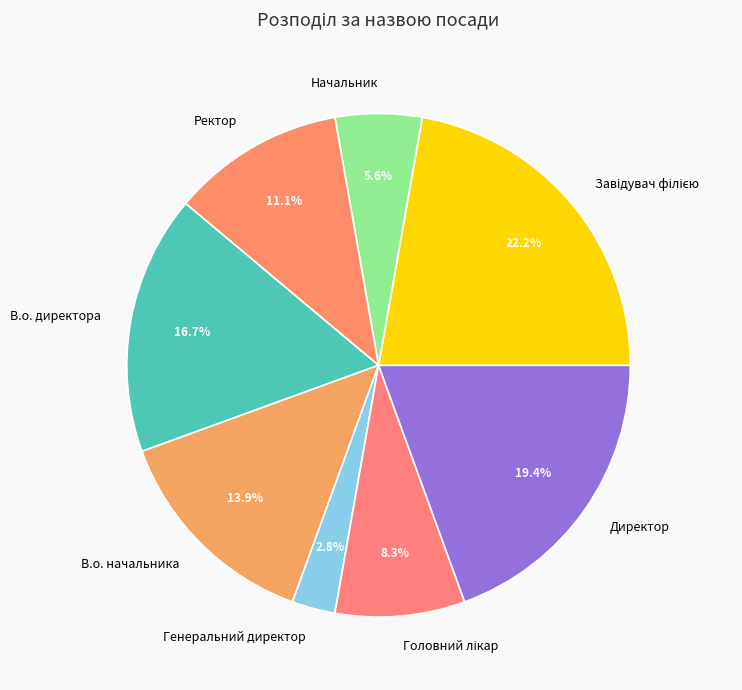

Count the number of slices in the pie.

8